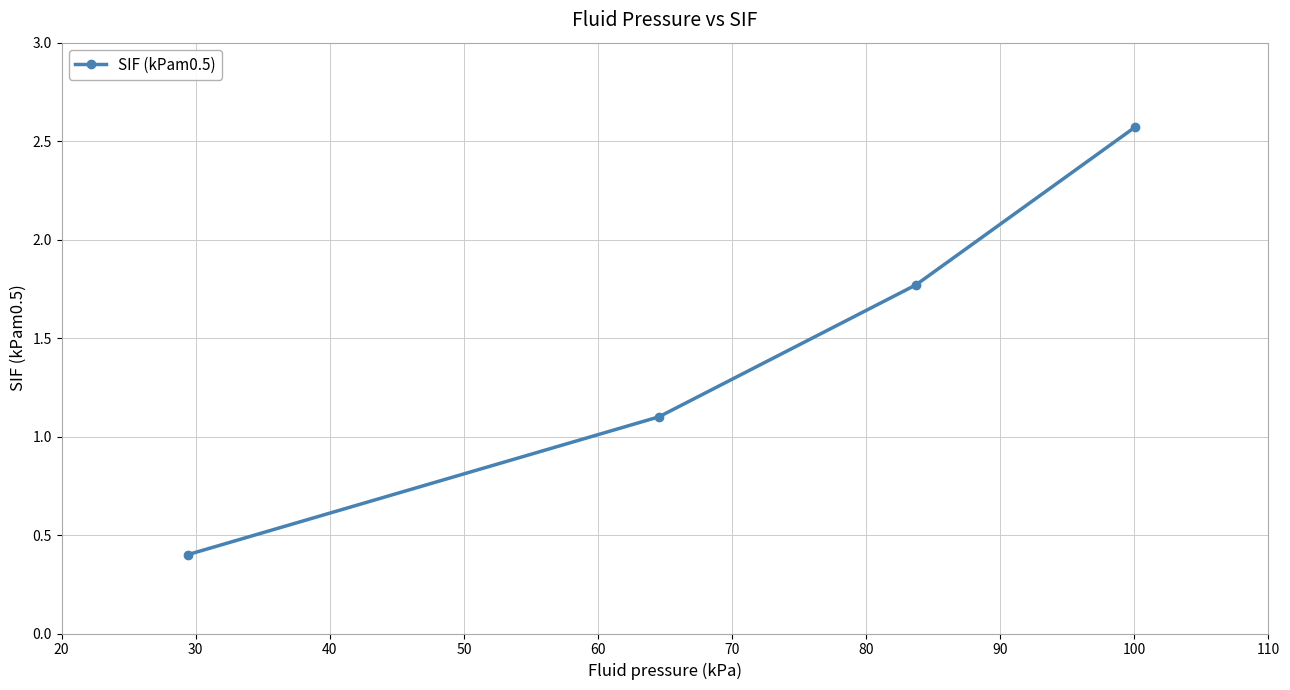

True or false: there are more than 1 points higher than both neighbors.

False